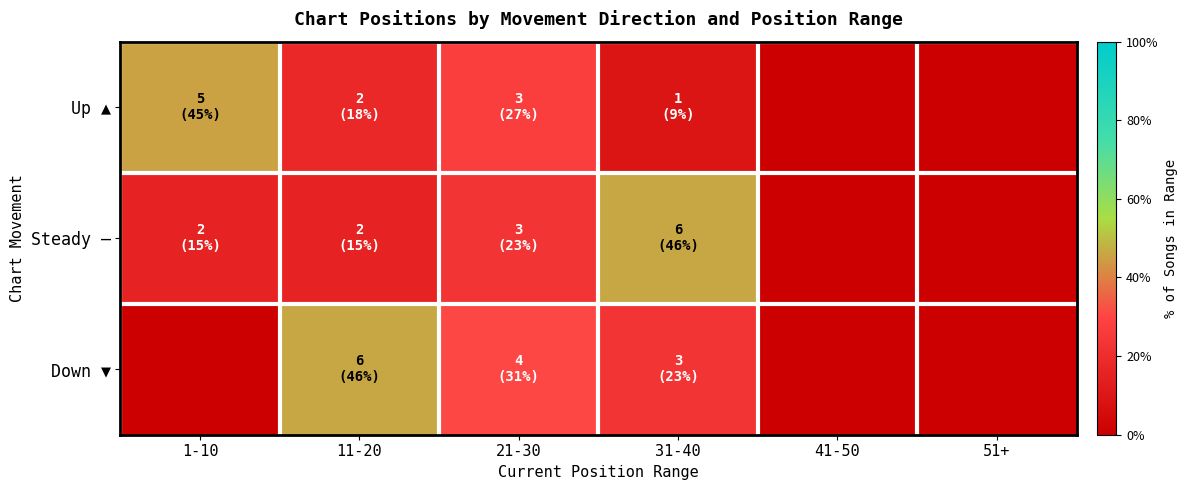

Which has a higher value, 21-30 or 51+?

21-30